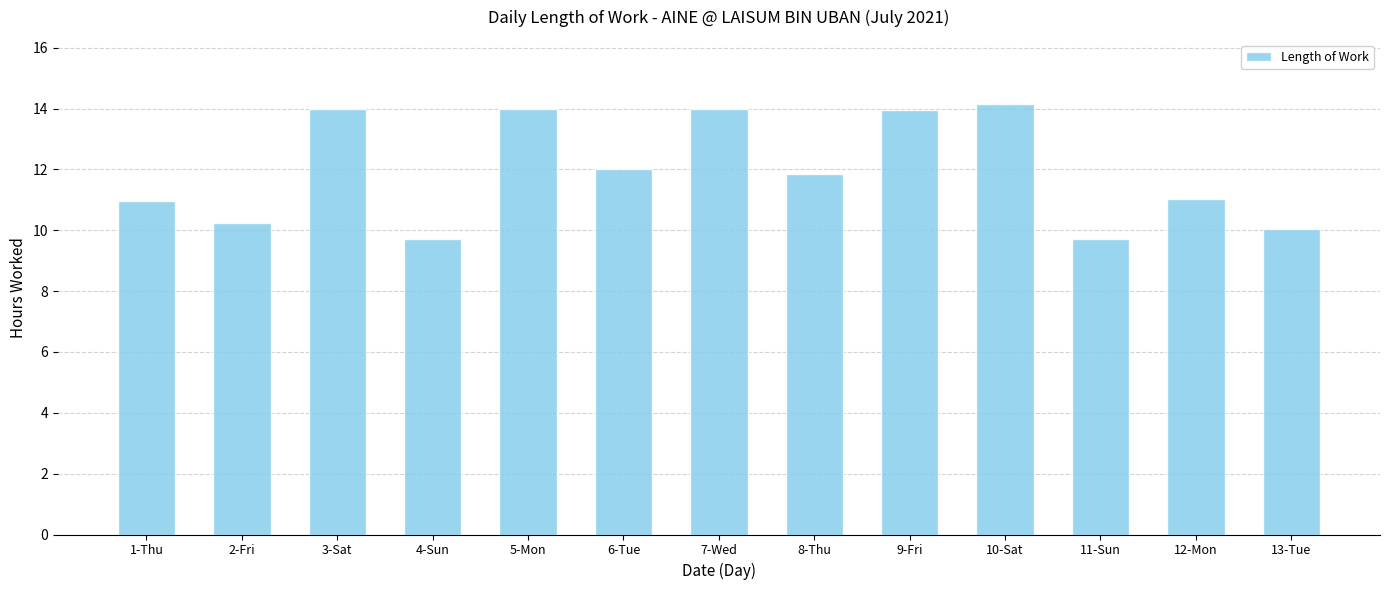

The value at 9-Fri is 14.0. True or false?

True